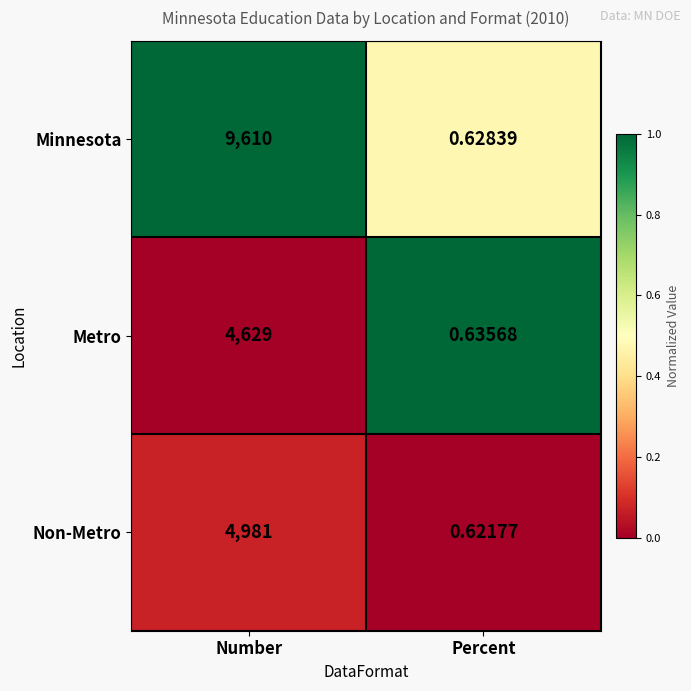

Rank the series by their maximum value, from lowest to highest.

Metro, Non-Metro, Minnesota